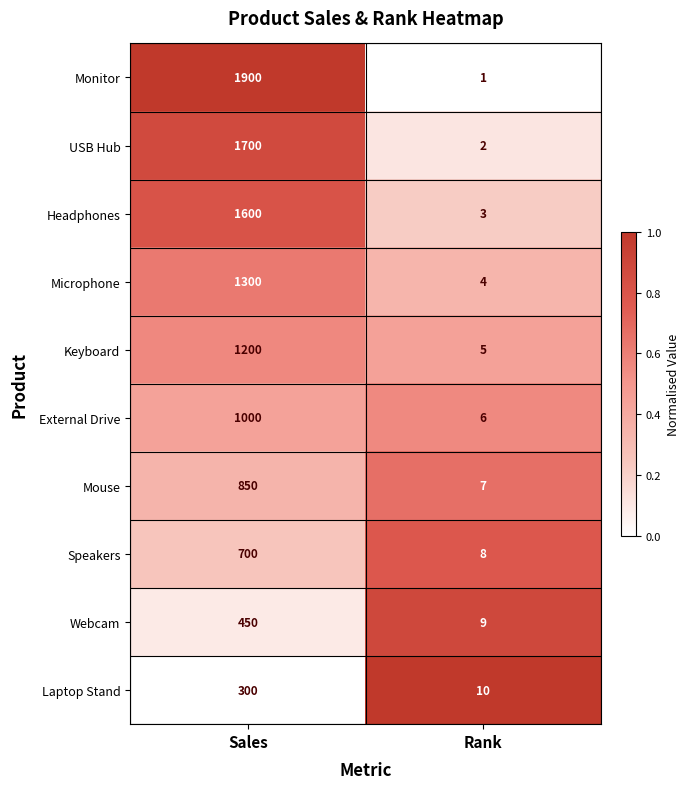

Which series has the largest range (max minus min)?

Monitor